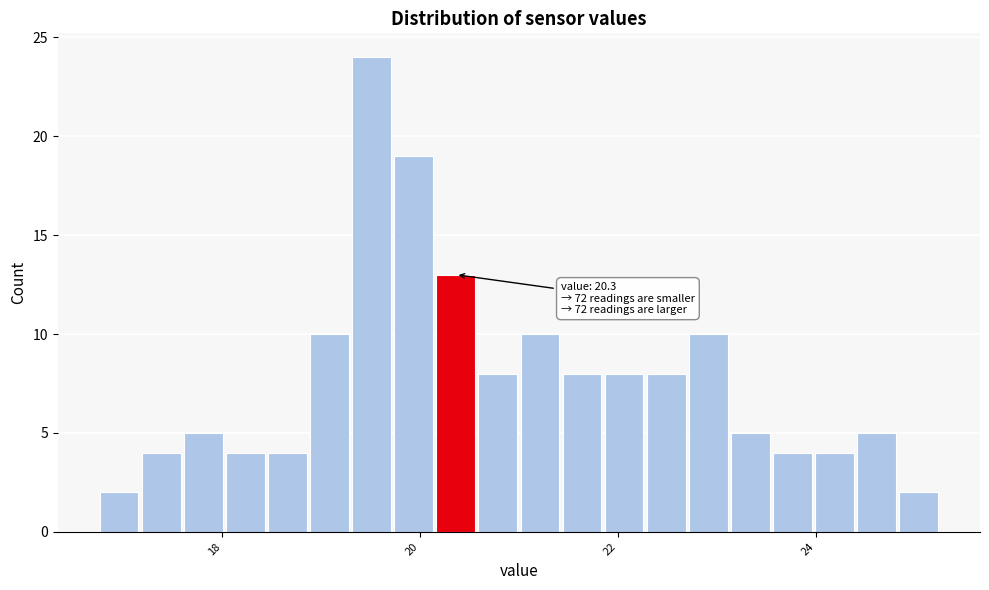

Around what value on the x-axis is the tallest bar? Give the approximate position of its centre, as read against the axis.

19.6